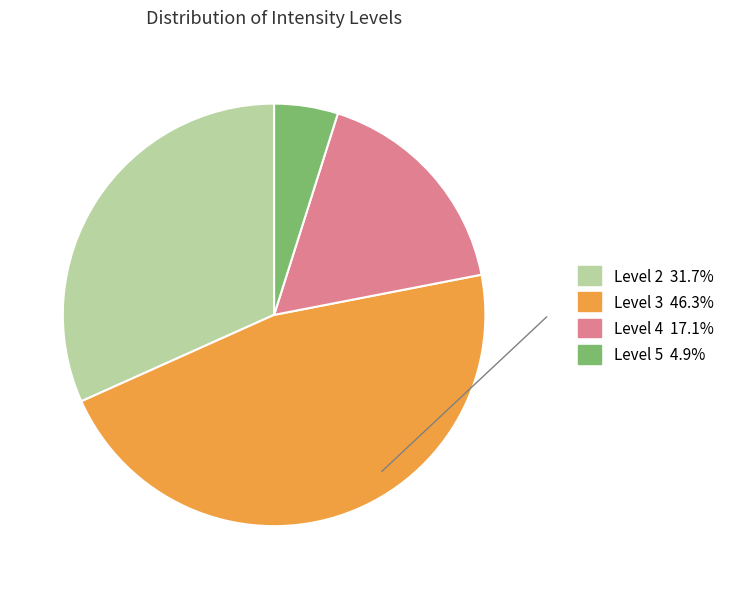

Is there any slice that represents more than half of the pie?

No